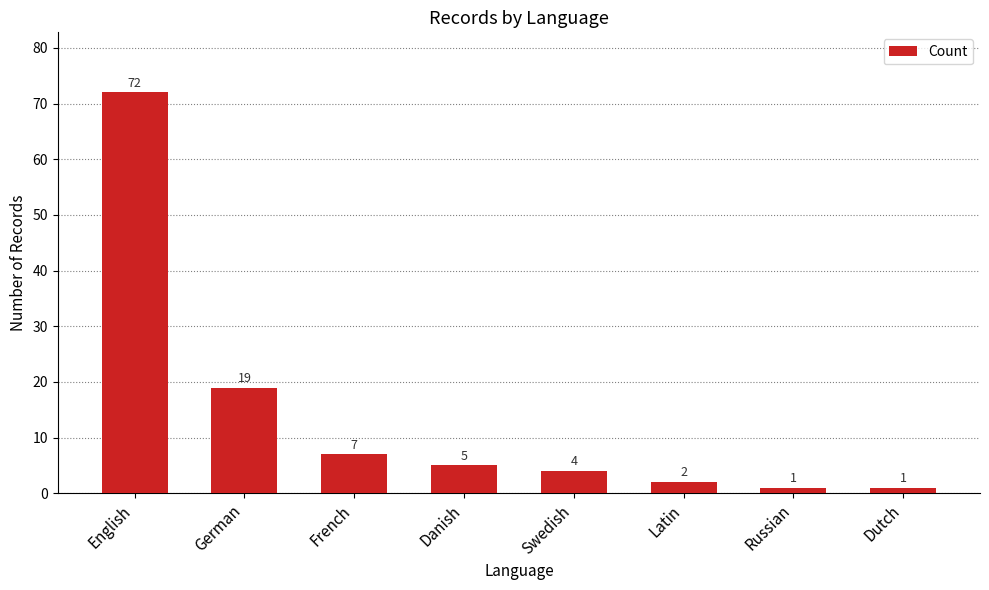

At which label is the value closest to 36?

German